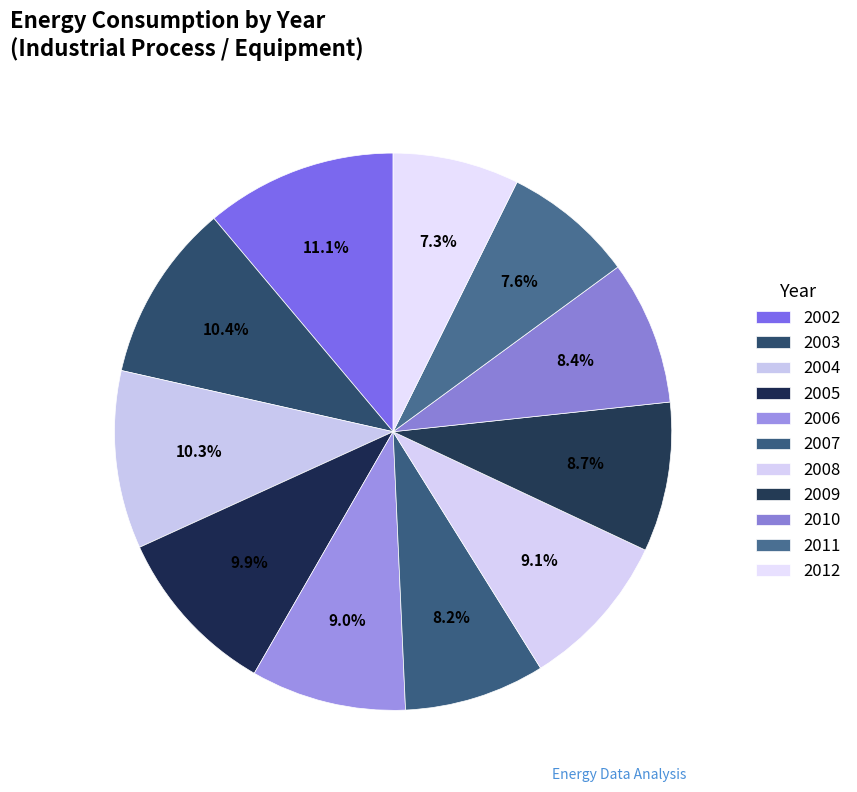

How many slices are in this pie chart?

11